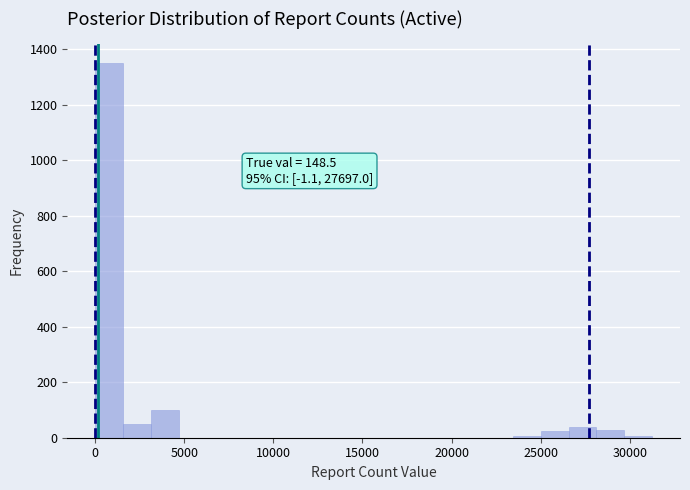

Around what value on the x-axis is the tallest bar? Give the approximate position of its centre, as read against the axis.

1000